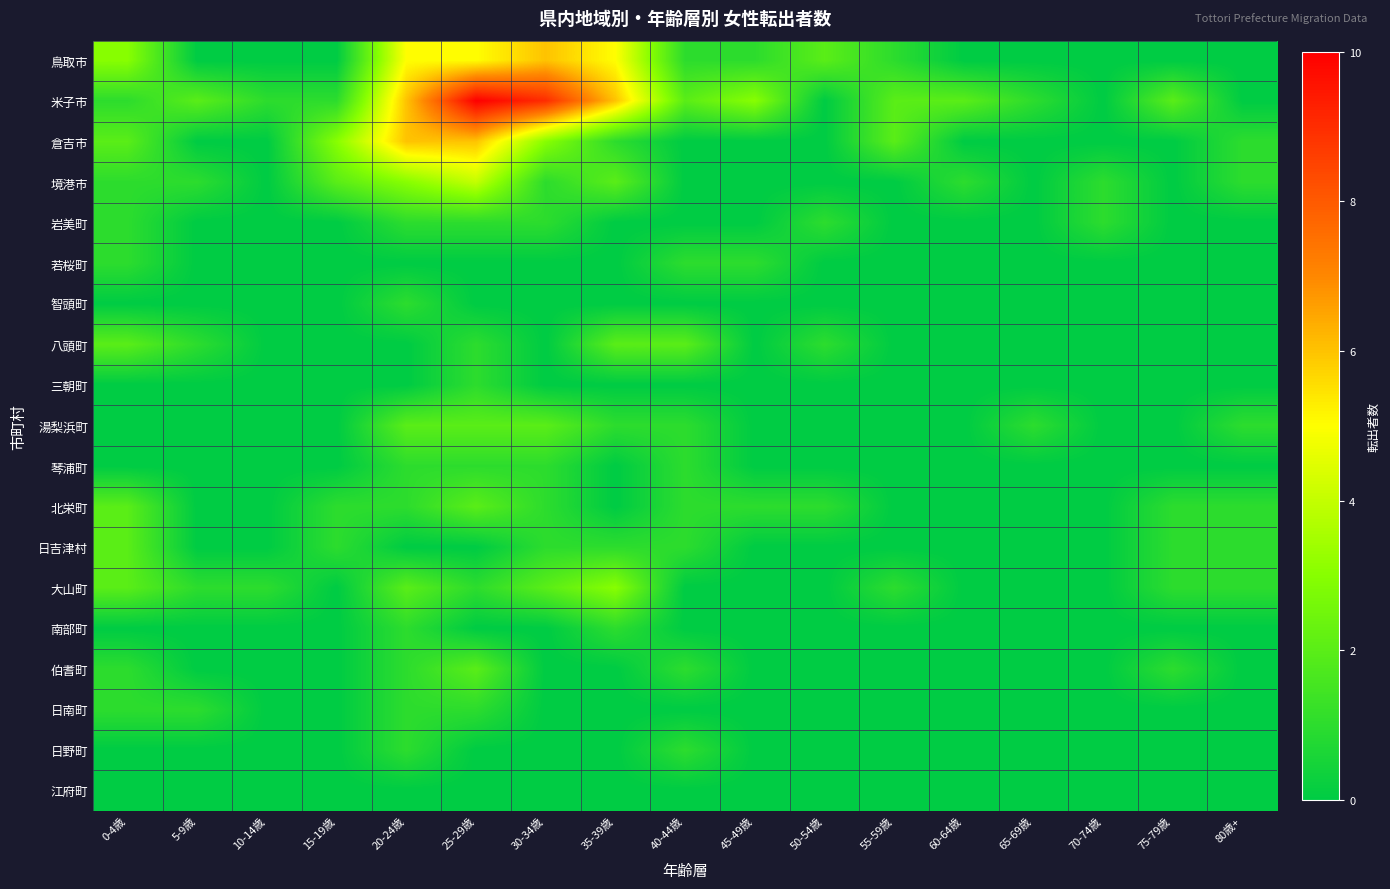

Reading left to right, what are all the values shown in this chart?

鳥取市: 0-4歳=3	5-9歳=0	10-14歳=0	15-19歳=0	20-24歳=5	25-29歳=5	30-34歳=6	35-39歳=5	40-44歳=1	45-49歳=1	50-54歳=2	55-59歳=1	60-64歳=0	65-69歳=0	70-74歳=0	75-79歳=0	80歳+=0
米子市: 0-4歳=1	5-9歳=2	10-14歳=1	15-19歳=1	20-24歳=6	25-29歳=10	30-34歳=9	35-39歳=6	40-44歳=2	45-49歳=3	50-54歳=0	55-59歳=2	60-64歳=2	65-69歳=1	70-74歳=0	75-79歳=2	80歳+=0
倉吉市: 0-4歳=2	5-9歳=0	10-14歳=0	15-19歳=3	20-24歳=6	25-29歳=6	30-34歳=3	35-39歳=1	40-44歳=0	45-49歳=0	50-54歳=0	55-59歳=2	60-64歳=0	65-69歳=0	70-74歳=0	75-79歳=0	80歳+=1
境港市: 0-4歳=1	5-9歳=1	10-14歳=0	15-19歳=2	20-24歳=3	25-29歳=4	30-34歳=1	35-39歳=2	40-44歳=0	45-49歳=0	50-54歳=0	55-59歳=0	60-64歳=1	65-69歳=0	70-74歳=1	75-79歳=0	80歳+=1
岩美町: 0-4歳=1	5-9歳=0	10-14歳=0	15-19歳=0	20-24歳=1	25-29歳=1	30-34歳=1	35-39歳=0	40-44歳=0	45-49歳=0	50-54歳=1	55-59歳=0	60-64歳=0	65-69歳=0	70-74歳=1	75-79歳=0	80歳+=0
若桜町: 0-4歳=1	5-9歳=0	10-14歳=0	15-19歳=0	20-24歳=0	25-29歳=0	30-34歳=0	35-39歳=0	40-44歳=1	45-49歳=1	50-54歳=0	55-59歳=0	60-64歳=0	65-69歳=0	70-74歳=0	75-79歳=0	80歳+=0
智頭町: 0-4歳=0	5-9歳=0	10-14歳=0	15-19歳=0	20-24歳=1	25-29歳=0	30-34歳=0	35-39歳=0	40-44歳=0	45-49歳=0	50-54歳=0	55-59歳=0	60-64歳=0	65-69歳=0	70-74歳=0	75-79歳=0	80歳+=0
八頭町: 0-4歳=2	5-9歳=1	10-14歳=0	15-19歳=0	20-24歳=0	25-29歳=1	30-34歳=0	35-39歳=2	40-44歳=2	45-49歳=0	50-54歳=1	55-59歳=0	60-64歳=0	65-69歳=0	70-74歳=0	75-79歳=0	80歳+=0
三朝町: 0-4歳=0	5-9歳=0	10-14歳=0	15-19歳=0	20-24歳=0	25-29歳=1	30-34歳=0	35-39歳=0	40-44歳=0	45-49歳=0	50-54歳=0	55-59歳=0	60-64歳=0	65-69歳=0	70-74歳=0	75-79歳=0	80歳+=0
湯梨浜町: 0-4歳=0	5-9歳=0	10-14歳=0	15-19歳=0	20-24歳=2	25-29歳=2	30-34歳=2	35-39歳=1	40-44歳=1	45-49歳=0	50-54歳=0	55-59歳=0	60-64歳=0	65-69歳=1	70-74歳=0	75-79歳=0	80歳+=1
琴浦町: 0-4歳=0	5-9歳=0	10-14歳=0	15-19歳=0	20-24歳=1	25-29歳=1	30-34歳=1	35-39歳=0	40-44歳=1	45-49歳=0	50-54歳=0	55-59歳=0	60-64歳=0	65-69歳=0	70-74歳=0	75-79歳=0	80歳+=0
北栄町: 0-4歳=2	5-9歳=0	10-14歳=0	15-19歳=1	20-24歳=1	25-29歳=2	30-34歳=1	35-39歳=0	40-44歳=1	45-49歳=1	50-54歳=1	55-59歳=0	60-64歳=0	65-69歳=0	70-74歳=0	75-79歳=1	80歳+=1
日吉津村: 0-4歳=2	5-9歳=0	10-14歳=0	15-19歳=1	20-24歳=0	25-29歳=0	30-34歳=1	35-39歳=1	40-44歳=1	45-49歳=0	50-54歳=0	55-59歳=0	60-64歳=0	65-69歳=0	70-74歳=0	75-79歳=1	80歳+=1
大山町: 0-4歳=2	5-9歳=1	10-14歳=1	15-19歳=0	20-24歳=2	25-29歳=1	30-34歳=2	35-39歳=3	40-44歳=0	45-49歳=0	50-54歳=0	55-59歳=1	60-64歳=0	65-69歳=0	70-74歳=0	75-79歳=1	80歳+=1
南部町: 0-4歳=0	5-9歳=0	10-14歳=0	15-19歳=0	20-24歳=1	25-29歳=0	30-34歳=0	35-39歳=1	40-44歳=0	45-49歳=0	50-54歳=0	55-59歳=0	60-64歳=0	65-69歳=0	70-74歳=0	75-79歳=0	80歳+=0
伯耆町: 0-4歳=1	5-9歳=0	10-14歳=0	15-19歳=0	20-24歳=1	25-29歳=2	30-34歳=0	35-39歳=0	40-44歳=1	45-49歳=0	50-54歳=0	55-59歳=0	60-64歳=0	65-69歳=0	70-74歳=0	75-79歳=1	80歳+=0
日南町: 0-4歳=1	5-9歳=1	10-14歳=0	15-19歳=0	20-24歳=1	25-29歳=1	30-34歳=0	35-39歳=0	40-44歳=0	45-49歳=0	50-54歳=0	55-59歳=0	60-64歳=0	65-69歳=0	70-74歳=0	75-79歳=0	80歳+=0
日野町: 0-4歳=0	5-9歳=0	10-14歳=0	15-19歳=0	20-24歳=1	25-29歳=0	30-34歳=0	35-39歳=0	40-44歳=1	45-49歳=0	50-54歳=0	55-59歳=0	60-64歳=0	65-69歳=0	70-74歳=0	75-79歳=0	80歳+=0
江府町: 0-4歳=0	5-9歳=0	10-14歳=0	15-19歳=0	20-24歳=0	25-29歳=0	30-34歳=0	35-39歳=0	40-44歳=0	45-49歳=0	50-54歳=0	55-59歳=0	60-64歳=0	65-69歳=0	70-74歳=0	75-79歳=0	80歳+=0